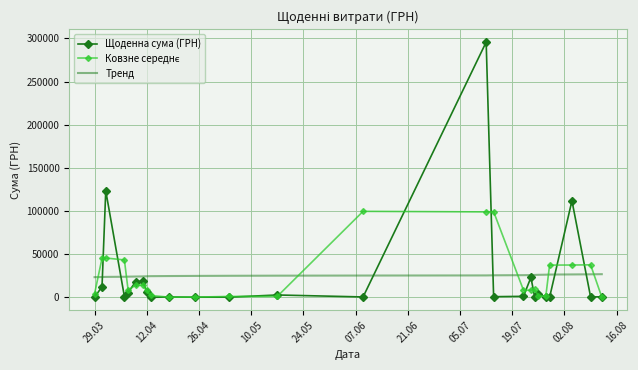

What is the highest value of the Тренд series?

26950.7